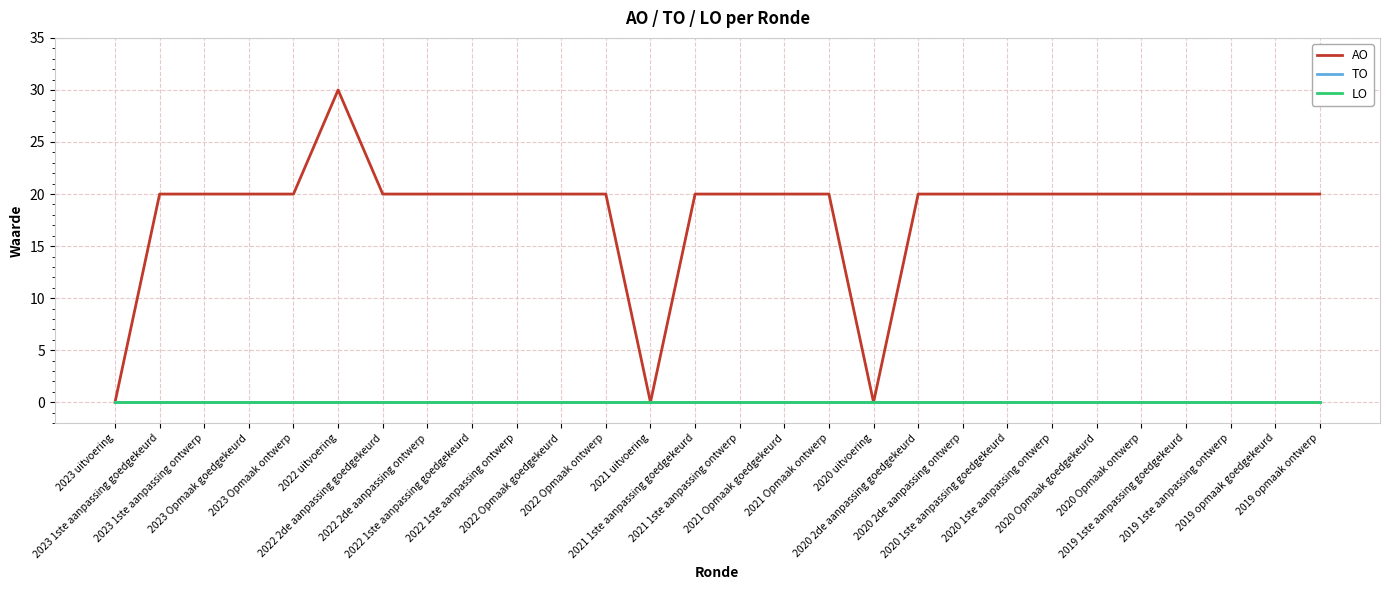

Rank the categories by TO value from highest to lowest.

2023 uitvoering, 2023 1ste aanpassing goedgekeurd, 2023 1ste aanpassing ontwerp, 2023 Opmaak goedgekeurd, 2023 Opmaak ontwerp, 2022 uitvoering, 2022 2de aanpassing goedgekeurd, 2022 2de aanpassing ontwerp, 2022 1ste aanpassing goedgekeurd, 2022 1ste aanpassing ontwerp, 2022 Opmaak goedgekeurd, 2022 Opmaak ontwerp, 2021 uitvoering, 2021 1ste aanpassing goedgekeurd, 2021 1ste aanpassing ontwerp, 2021 Opmaak goedgekeurd, 2021 Opmaak ontwerp, 2020 uitvoering, 2020 2de aanpassing goedgekeurd, 2020 2de aanpassing ontwerp, 2020 1ste aanpassing goedgekeurd, 2020 1ste aanpassing ontwerp, 2020 Opmaak goedgekeurd, 2020 Opmaak ontwerp, 2019 1ste aanpassing goedgekeurd, 2019 1ste aanpassing ontwerp, 2019 opmaak goedgekeurd, 2019 opmaak ontwerp